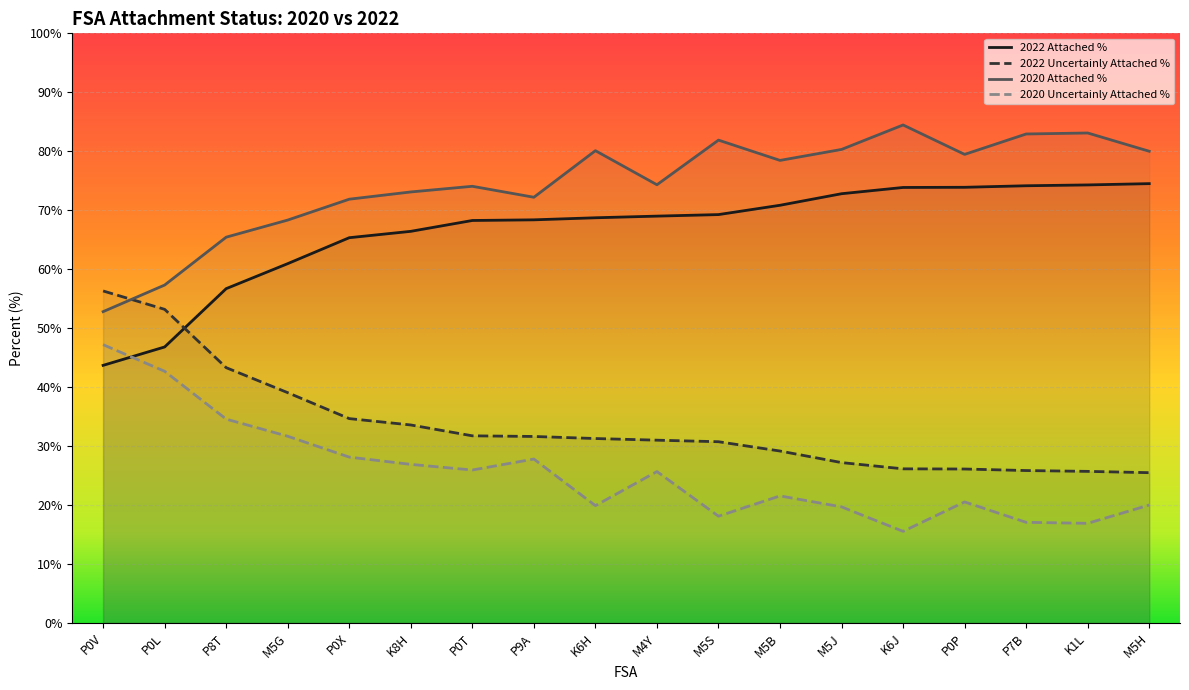

At which category does the chart reach its minimum across all series?

K6J